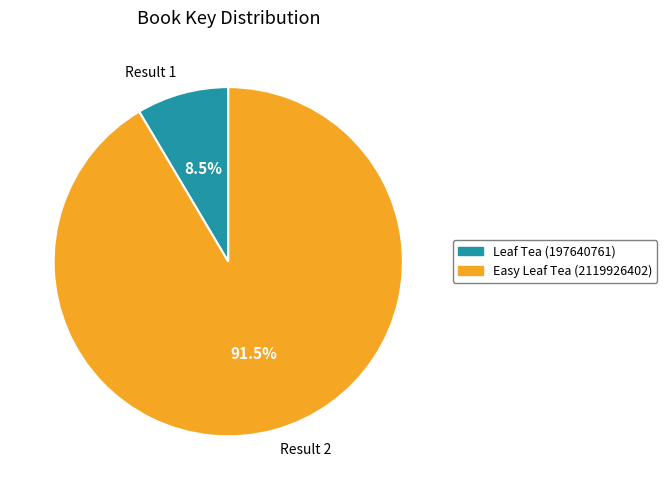

Which has a higher value, Leaf Tea (197640761) or Easy Leaf Tea (2119926402)?

Easy Leaf Tea (2119926402)